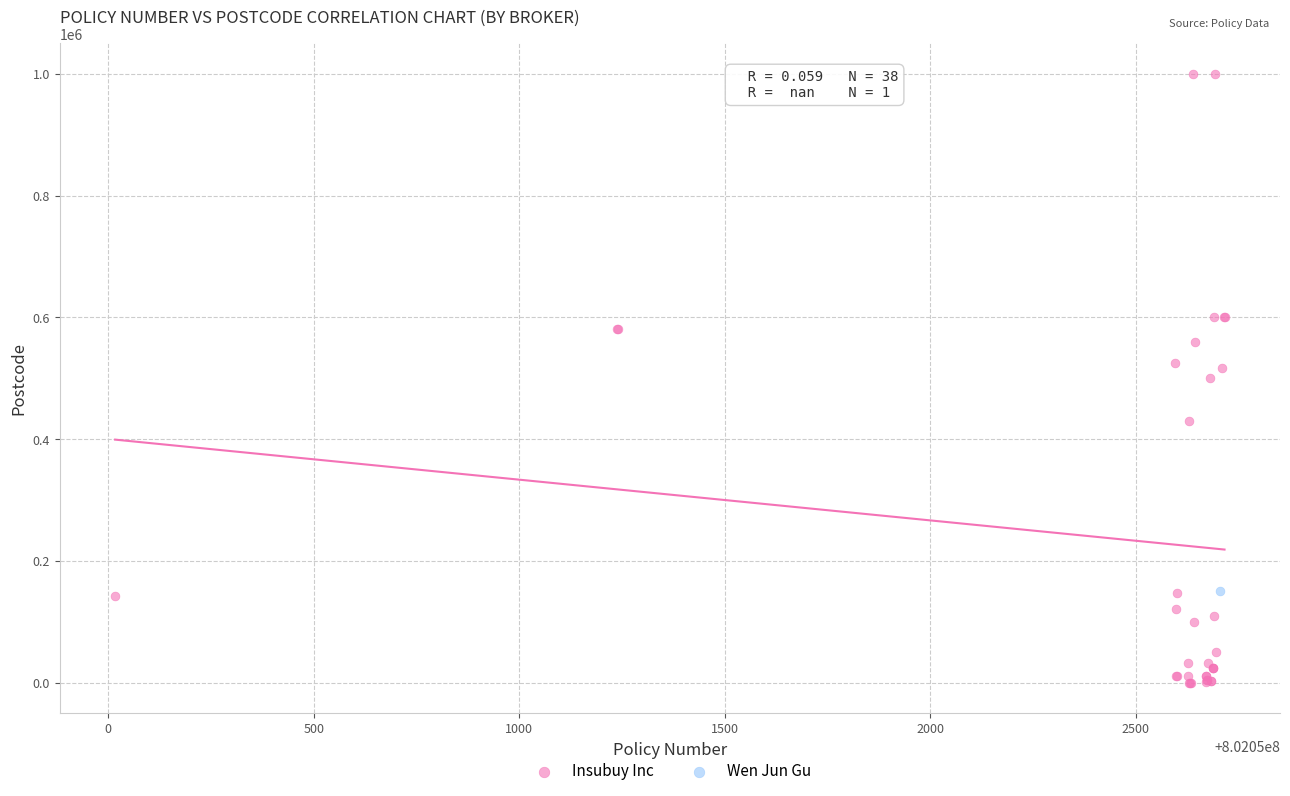

What are all the series names shown in the legend?

Insubuy Inc, Wen Jun Gu